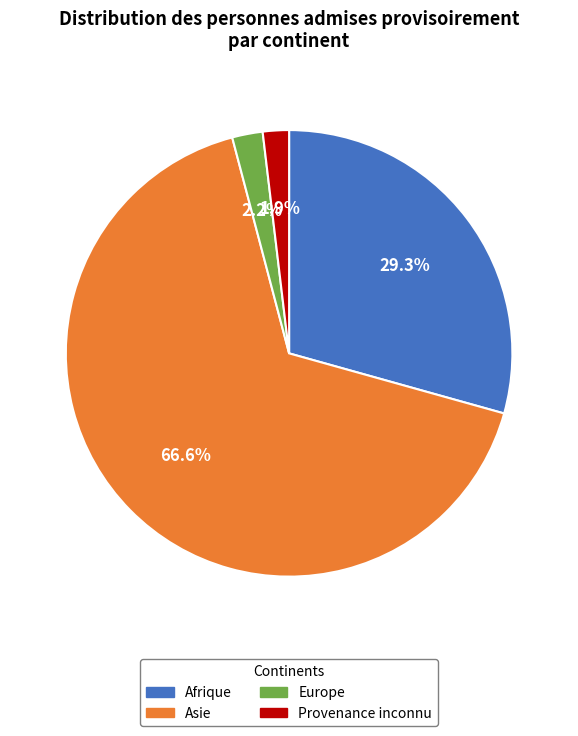

What is the ratio of the value at Afrique to the value at Europe?

13.3